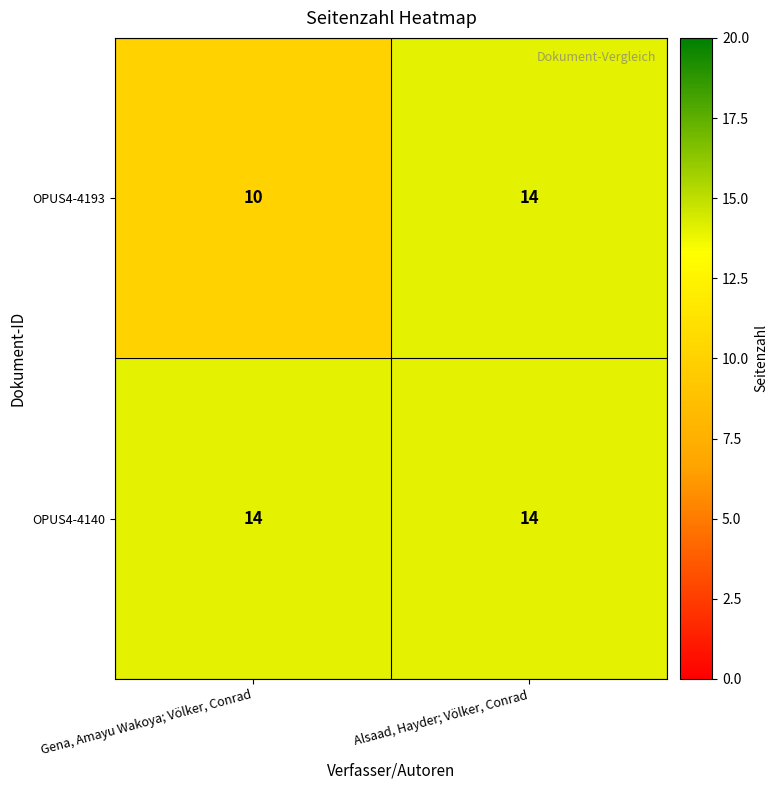

Count the number of categories in the chart.

2